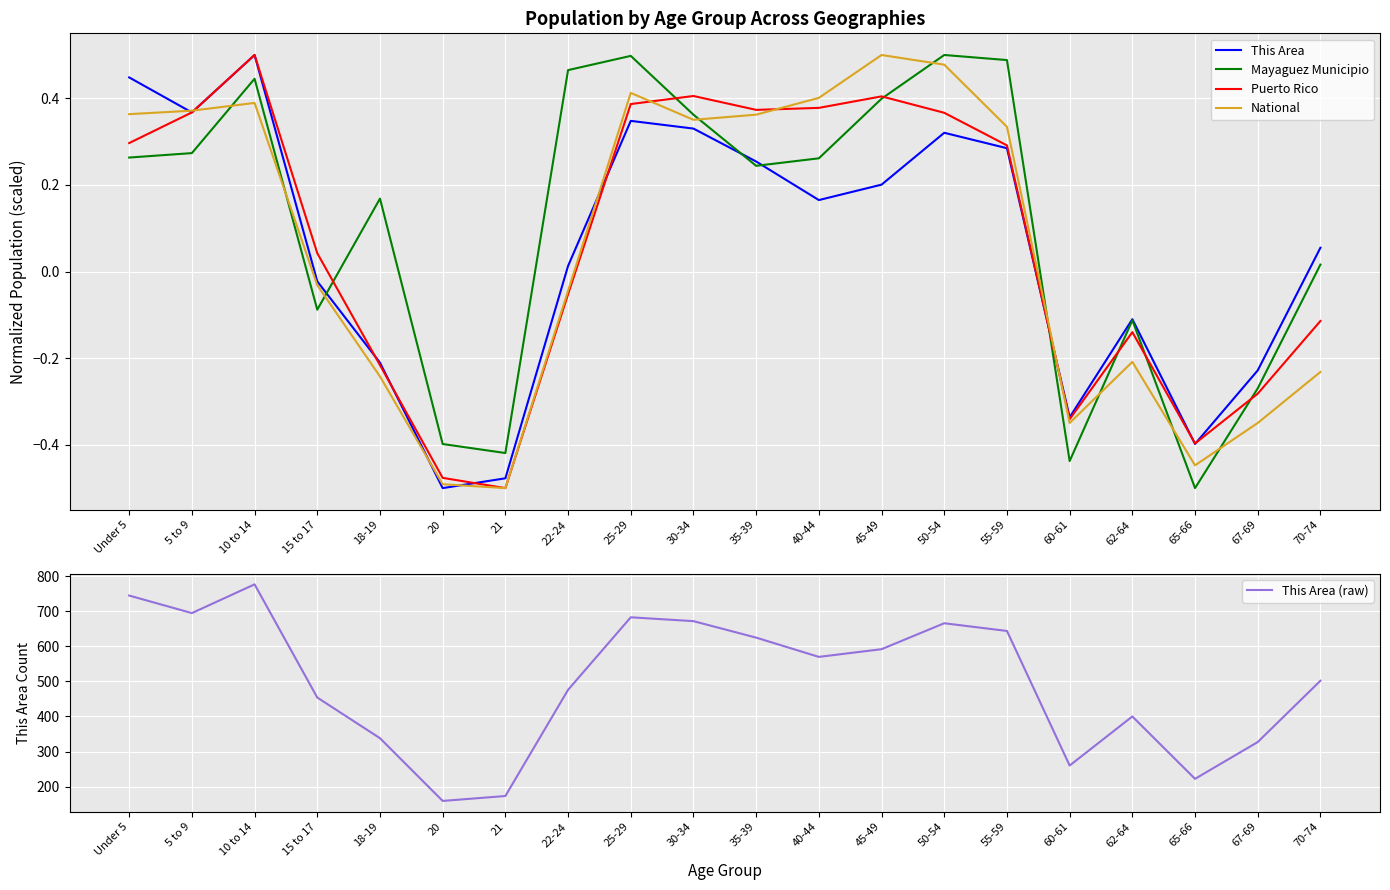

The value of This Area at 30-34 is 0.3. True or false?

True